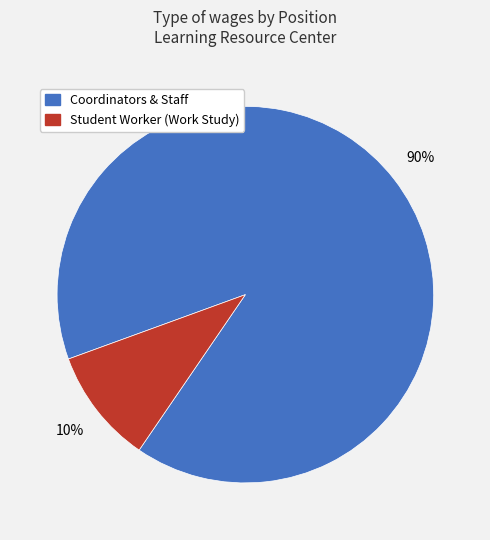

Is there a majority slice in this chart?

Yes